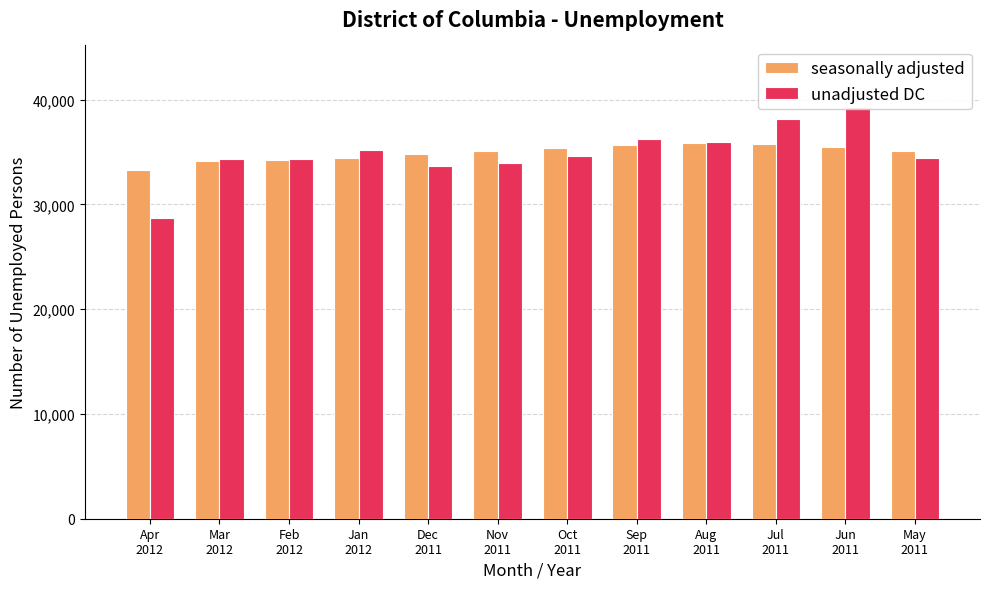

The seasonally adjusted series shows 50778 at Dec
2011. True or false?

False